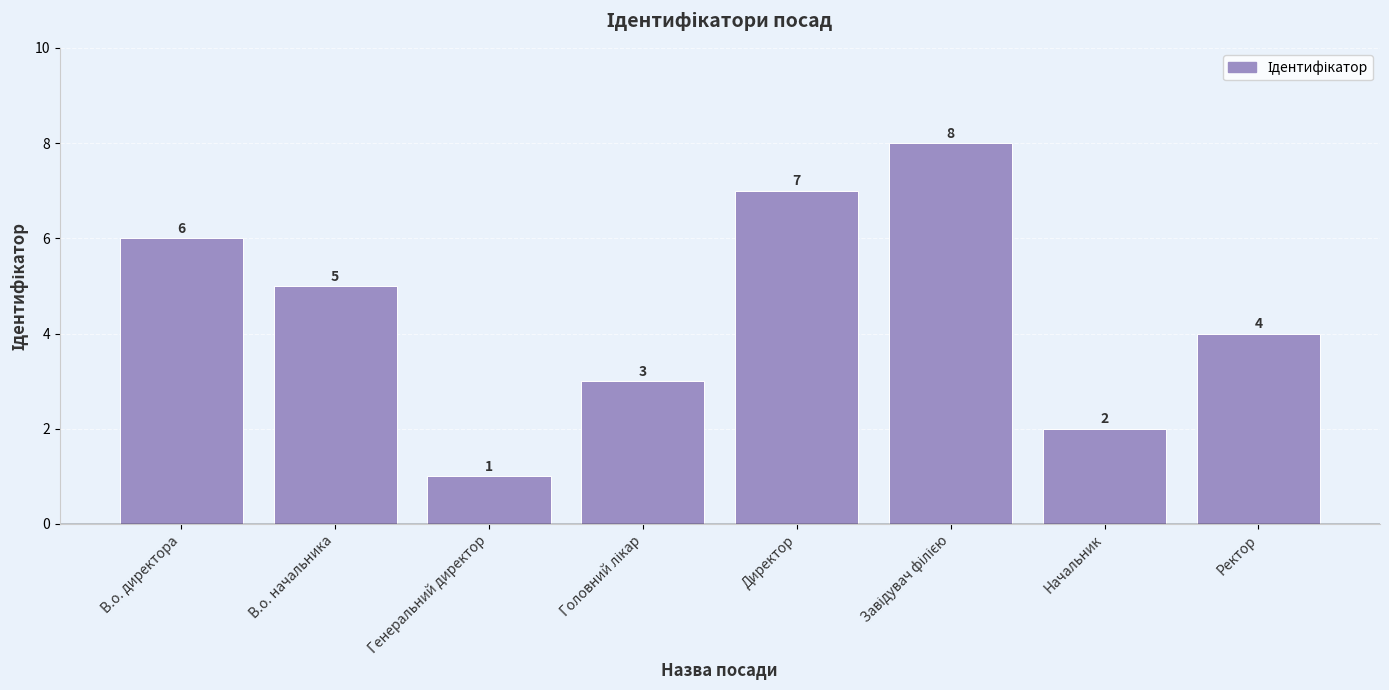

How many data points are less than 5?

4